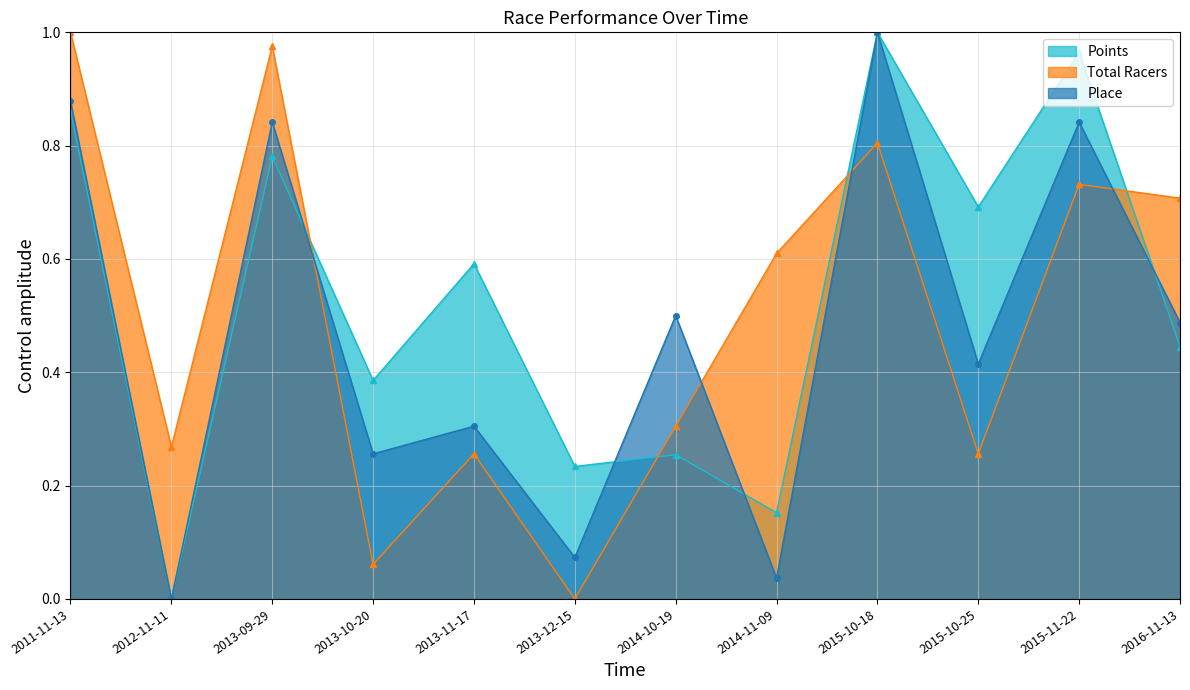

What is the value of the Place point at the 6th from the left?

0.1